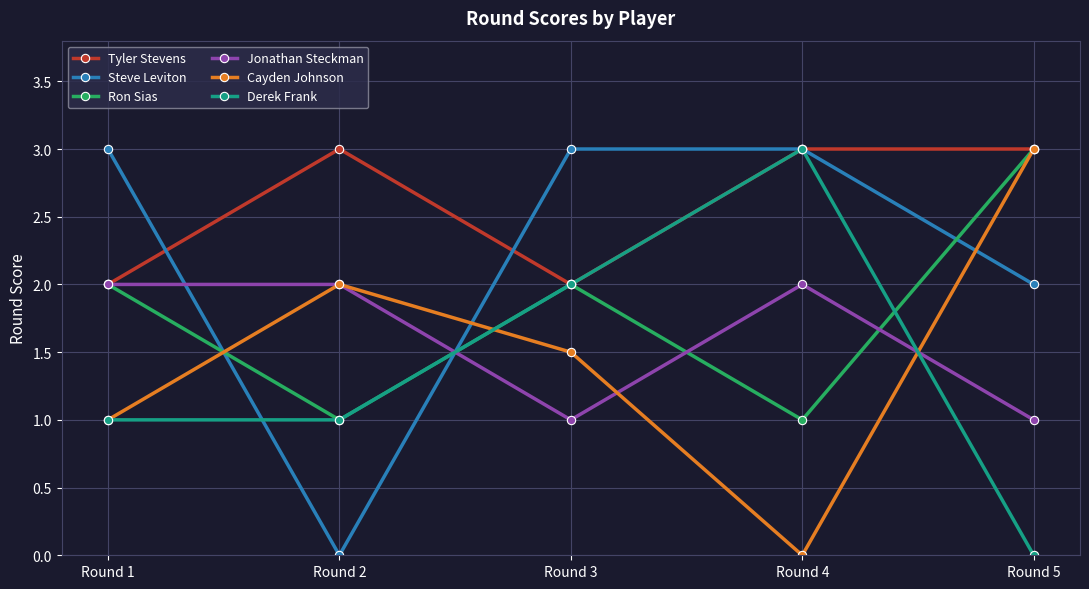

How many distinct data groups are displayed?

6